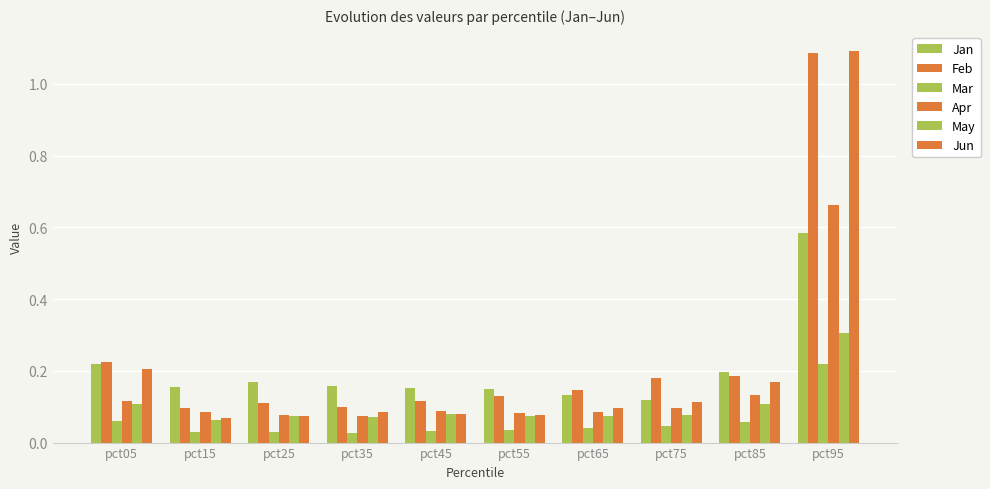

What is the difference between the highest and lowest values at pct65?

0.1